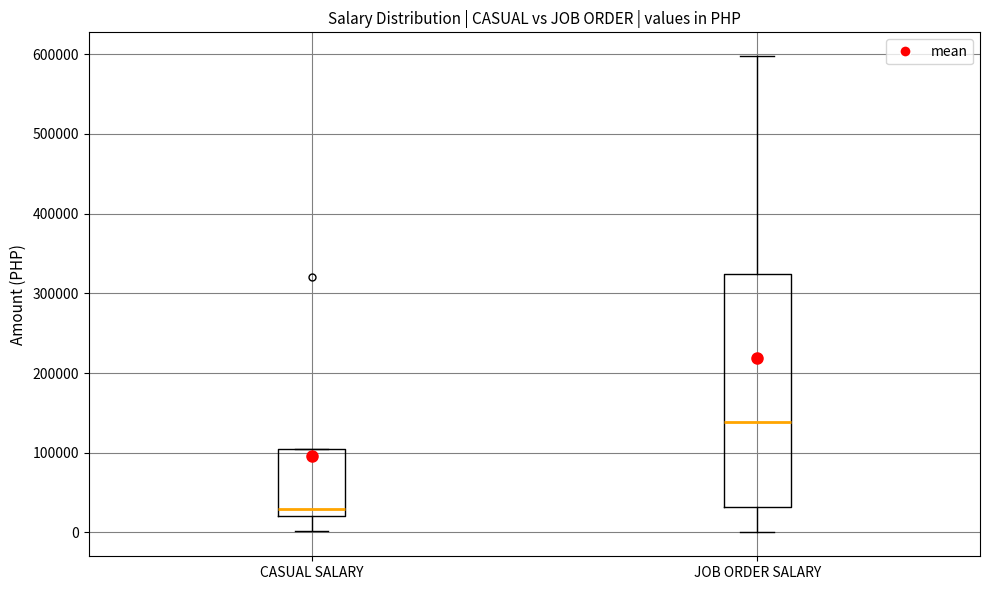

Reading left to right, read every box against the y-axis: the position of its median line, the range the box covers, and the ends of its whiskers. The values are not printed on the chart, so give them approximately, as read against the axis.

CASUAL SALARY: median 30000, box 20000 to 100000, whiskers 0 to 100000
JOB ORDER SALARY: median 140000, box 30000 to 320000, whiskers 0 to 600000